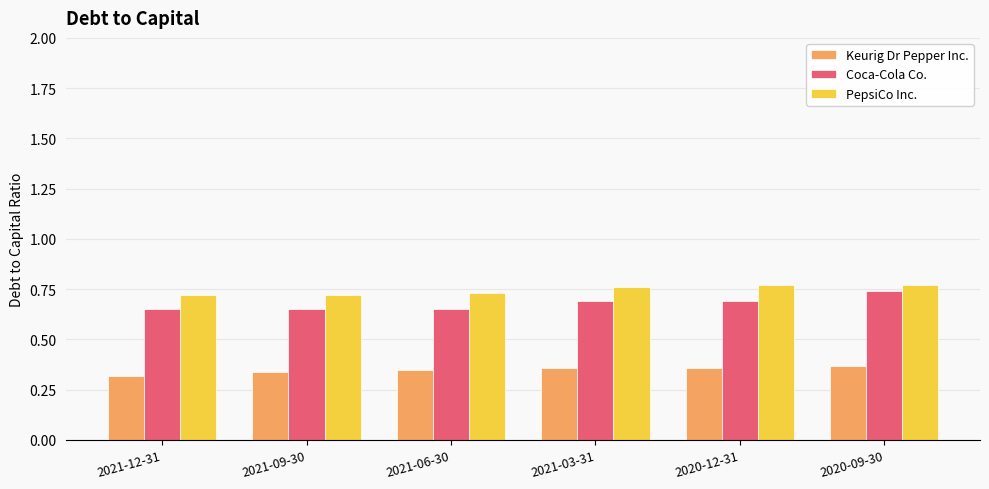

The Coca-Cola Co. series shows 0.7 at 2020-09-30. True or false?

True